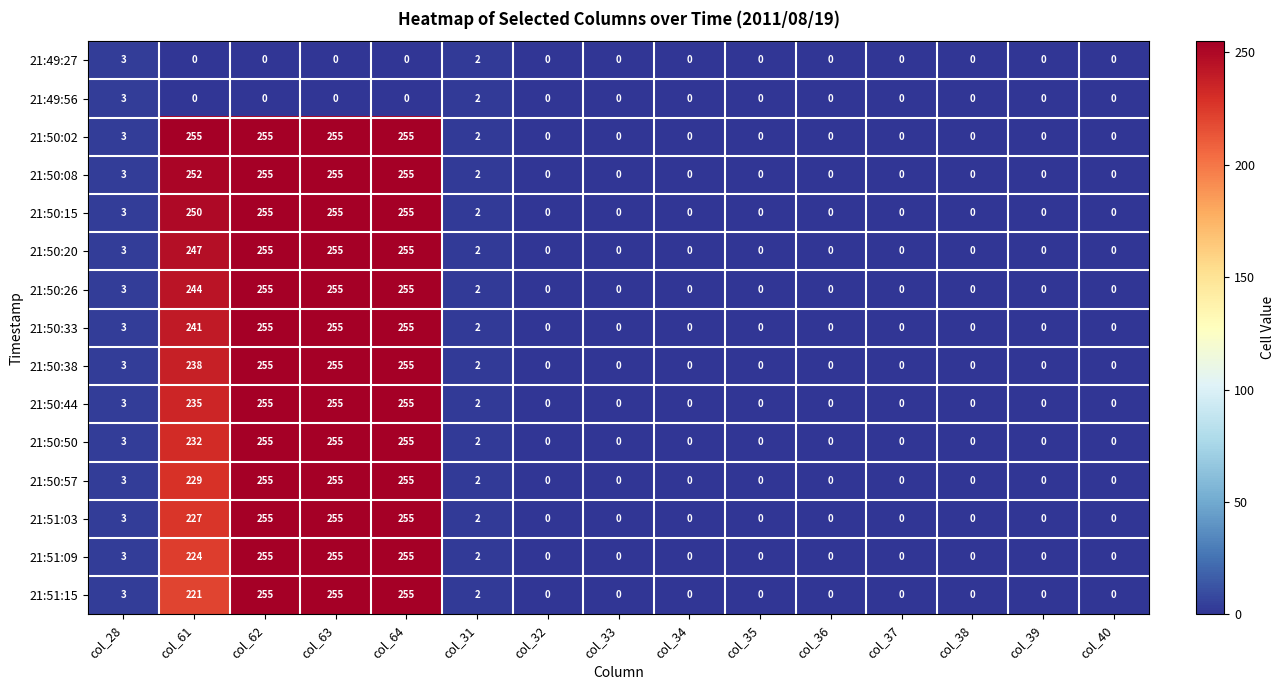

What is the sum of the 21:50:26 values at col_33 and col_63?

255